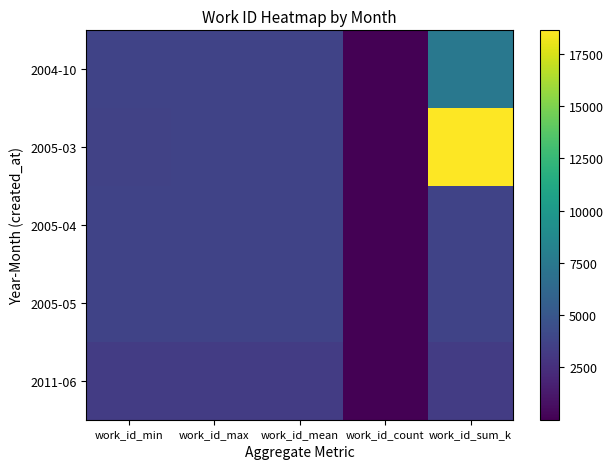

Which series has the largest total across all categories?

2005-03